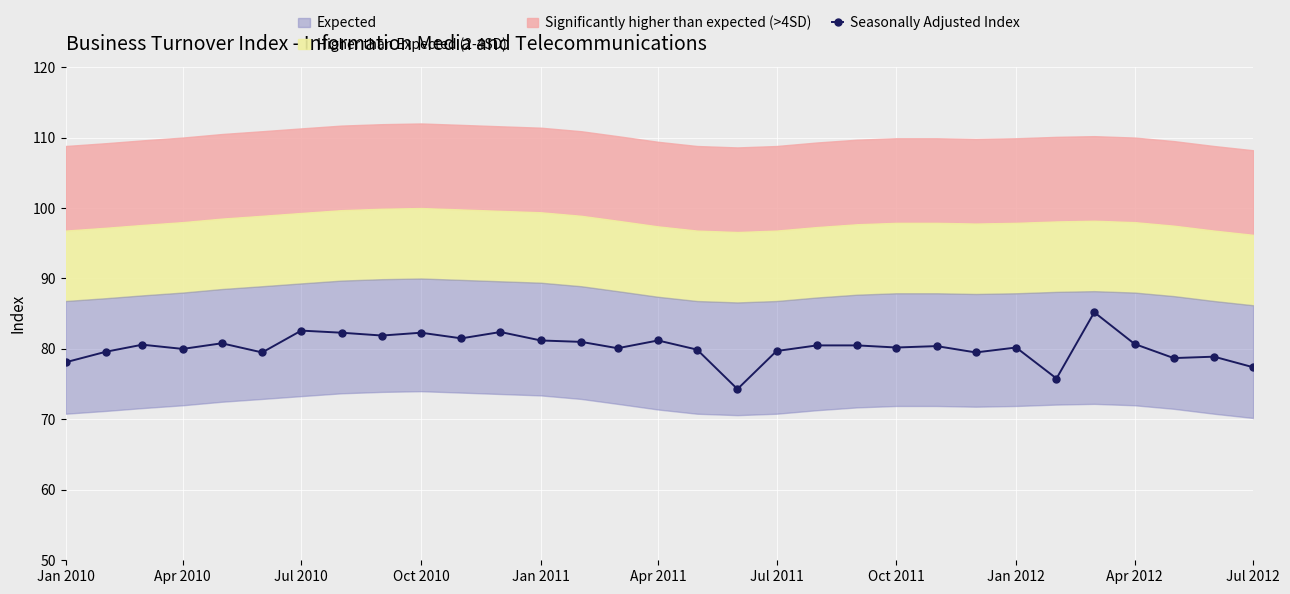

What is the maximum value for Seasonally Adjusted Index?

85.2